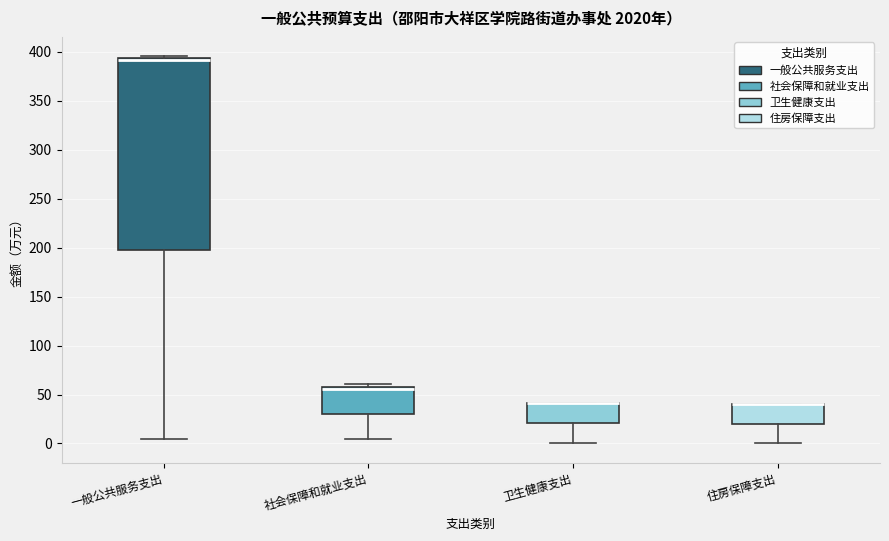

Comparing the boxes themselves (not the whiskers), which one is the tallest?

一般公共服务支出